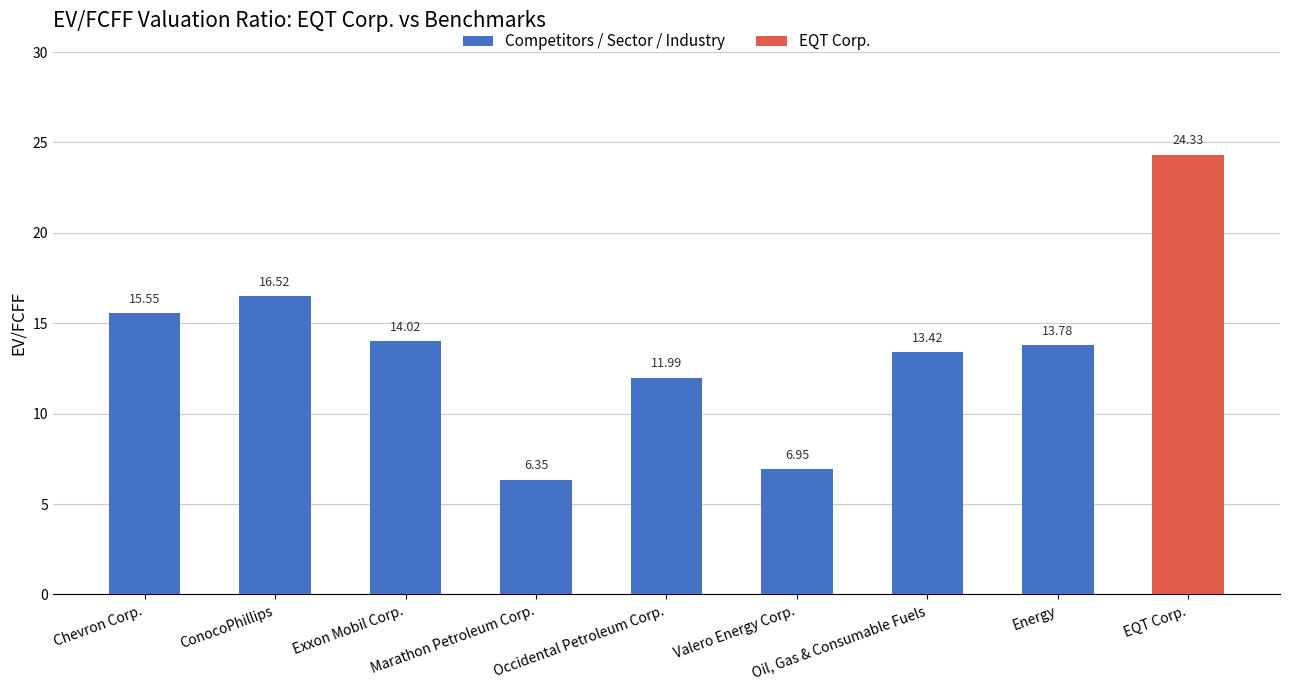

Count the number of data series in this chart.

1